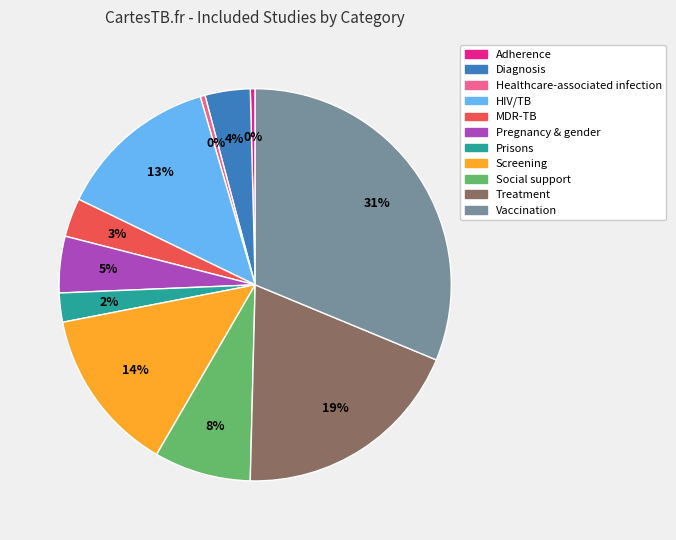

Is there any slice that represents more than half of the pie?

No